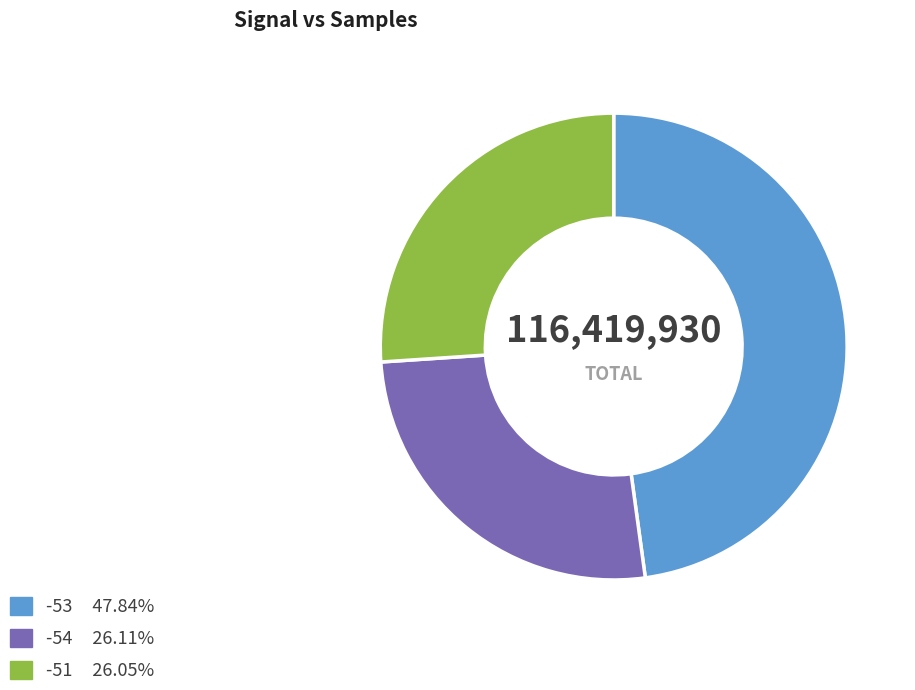

Does any single category account for the majority?

No